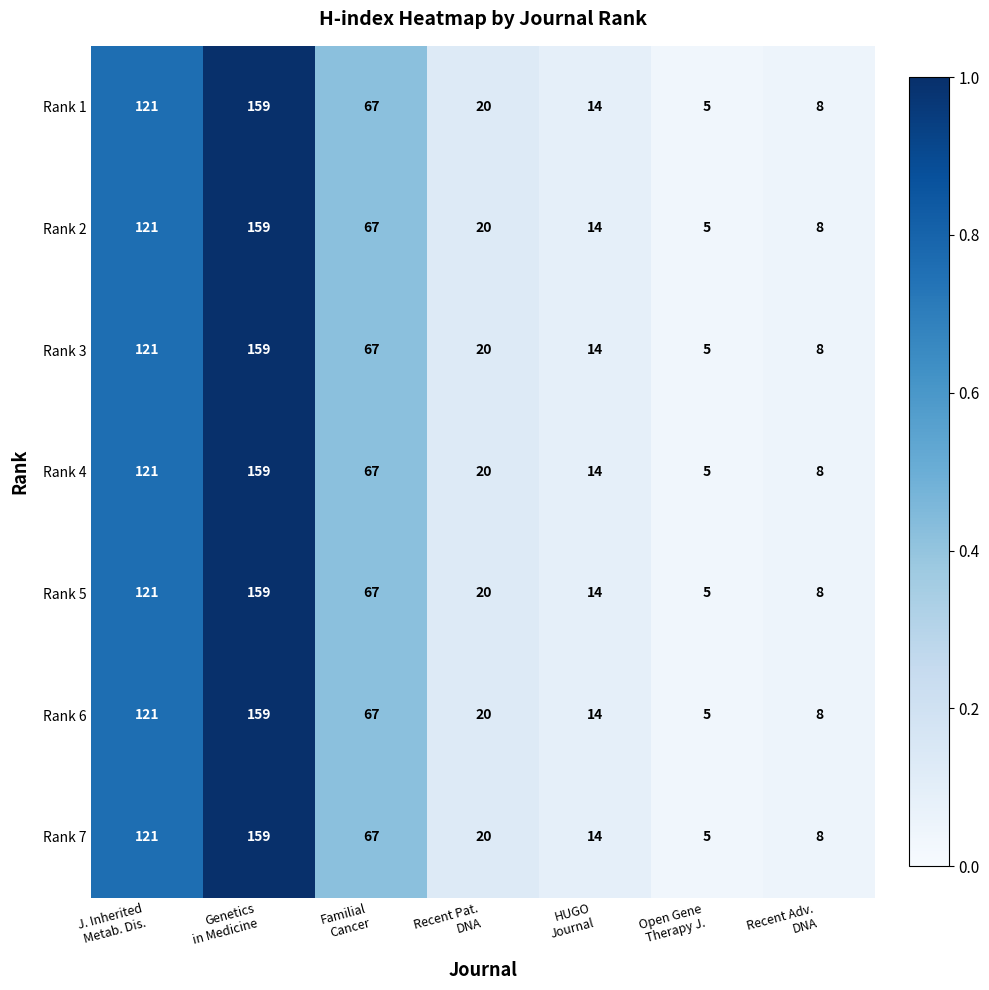

At how many categories does at least one series exceed 46?

3